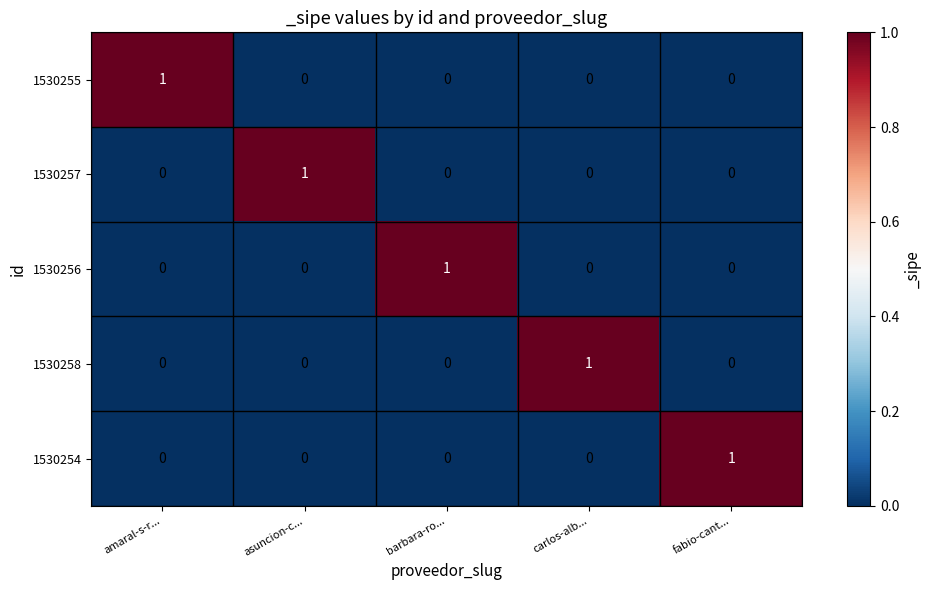

Which category has the highest value in the 1530256 series?

barbara-ro...